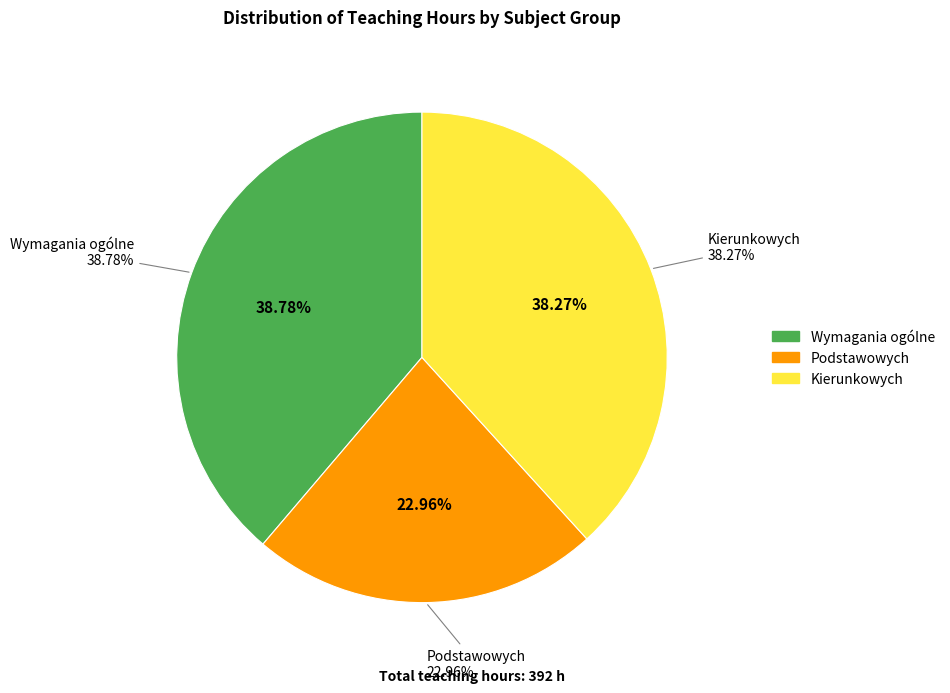

To the nearest percent, what portion does II - PODSTAWOWYCH represent?

23%